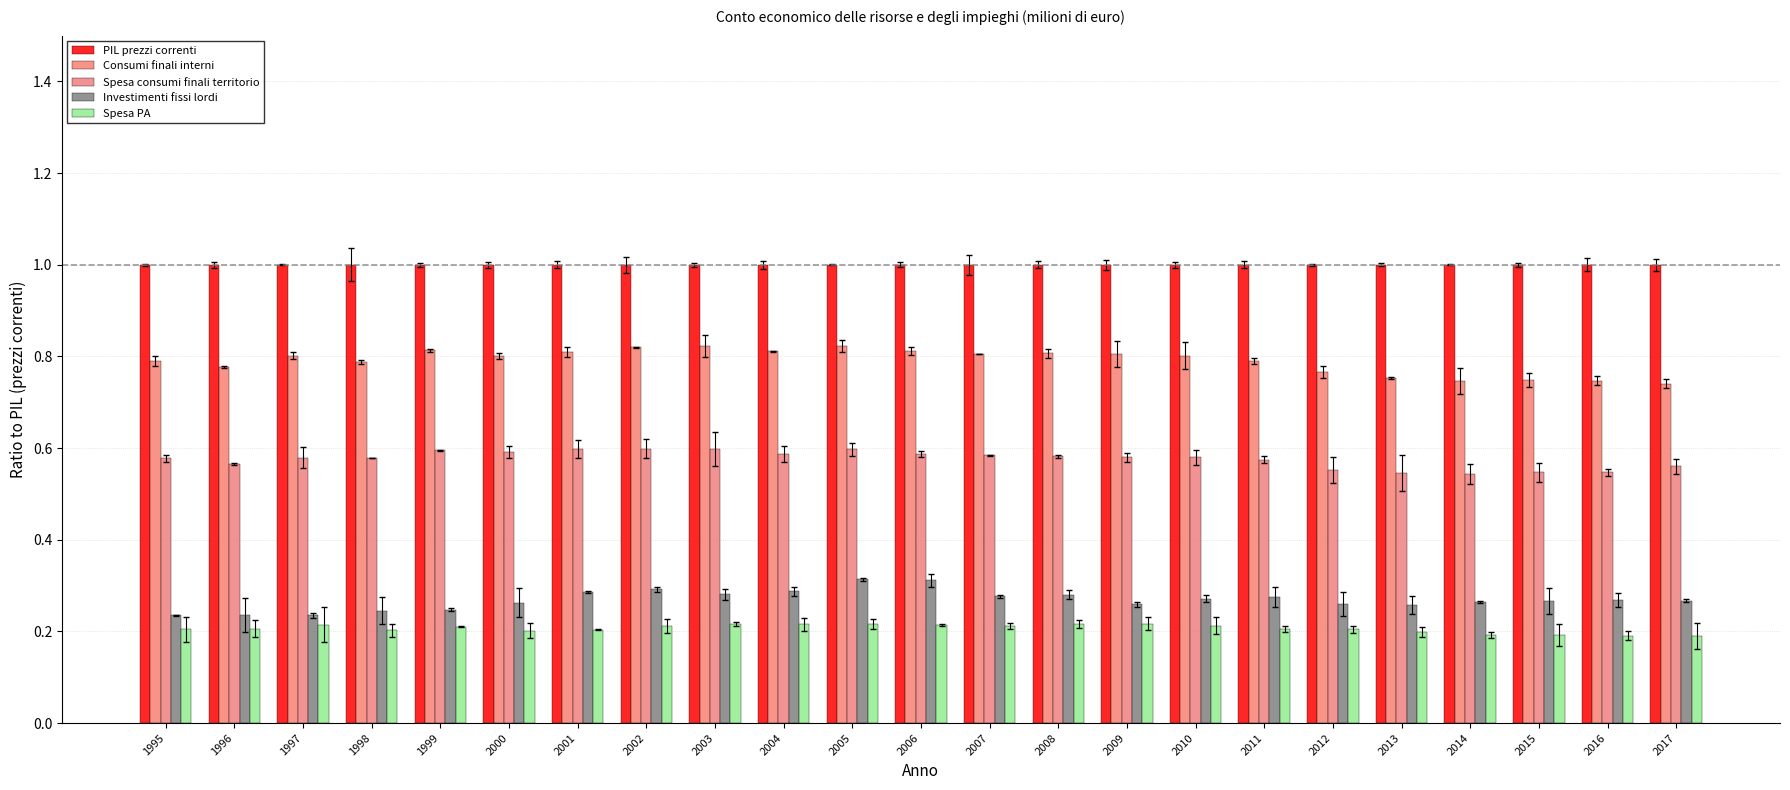

What is the maximum value shown in the chart?

1.0